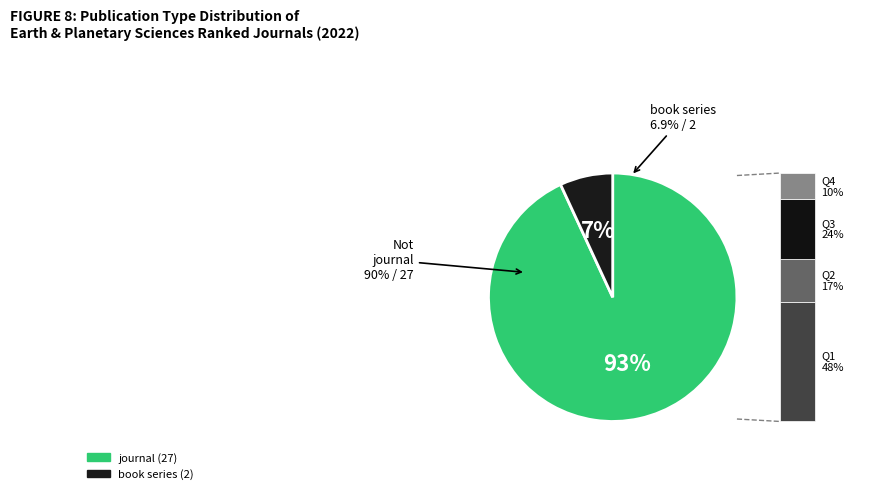

To the nearest percent, what percentage of the pie is journal?

93%